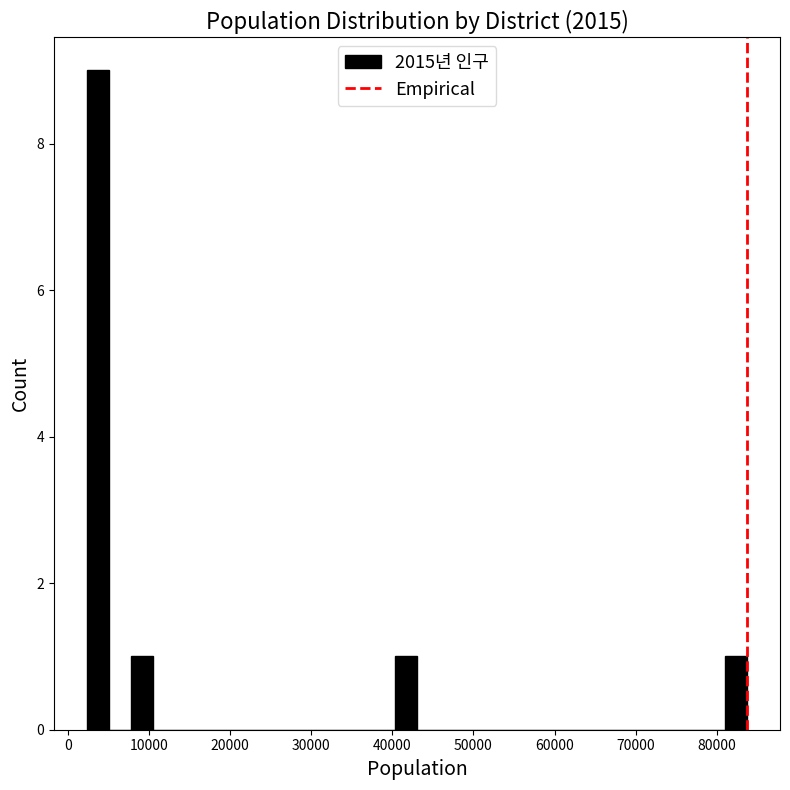

Around what value on the x-axis is the tallest bar? Give the approximate position of its centre, as read against the axis.

4000